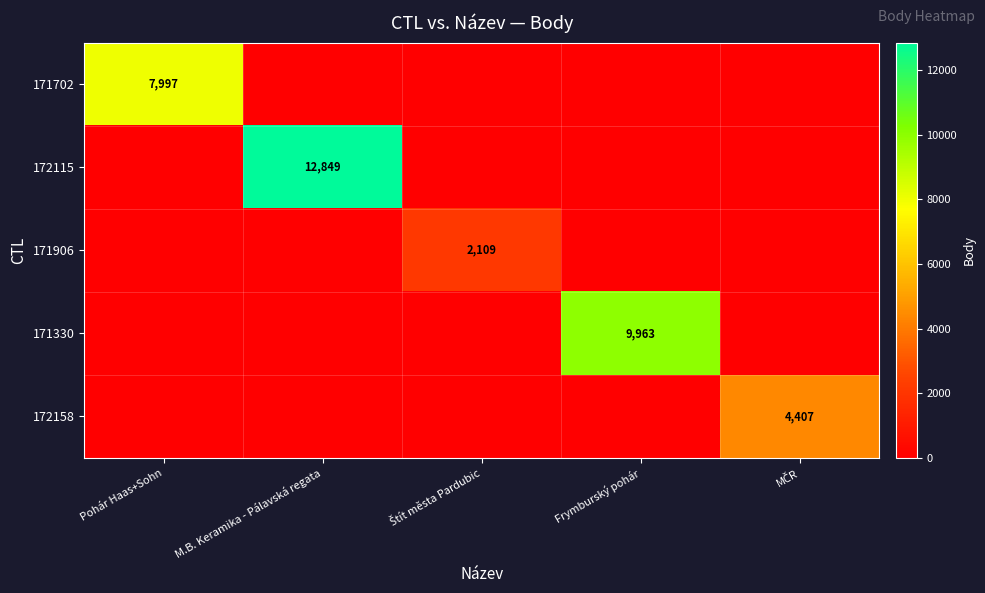

What is the difference between the highest and lowest values at Frymburský pohár?

9963